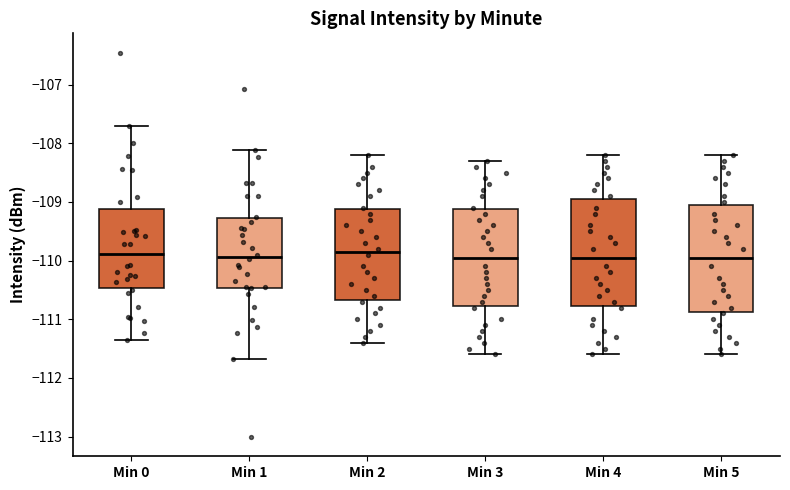

Reading left to right, transcribe this box plot: for each box, give where its median line is, the range the box spans, and where its two whiskers end, as read against the y-axis. The values are not printed on the chart, so give them approximately, as read against the axis.

Min 0: median -109.9, box -110.5 to -109.1, whiskers -111.4 to -107.7
Min 1: median -109.9, box -110.5 to -109.3, whiskers -111.7 to -108.1
Min 2: median -109.8, box -110.7 to -109.1, whiskers -111.4 to -108.2
Min 3: median -109.9, box -110.8 to -109.1, whiskers -111.6 to -108.3
Min 4: median -109.9, box -110.8 to -108.9, whiskers -111.6 to -108.2
Min 5: median -109.9, box -110.9 to -109.0, whiskers -111.6 to -108.2